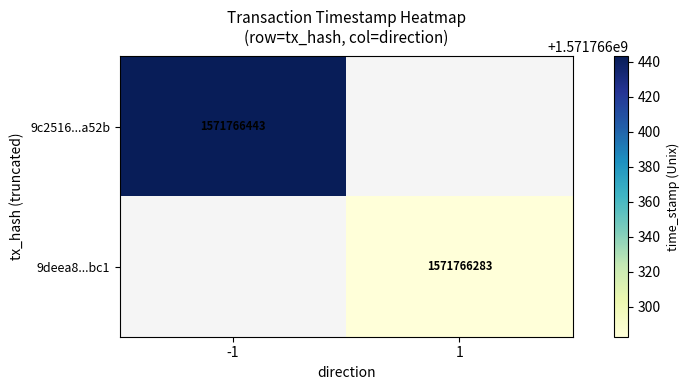

True or false: 9deea8756bb85452438992c163d13450af49bc1 has a value of 2765446849 at value.

False